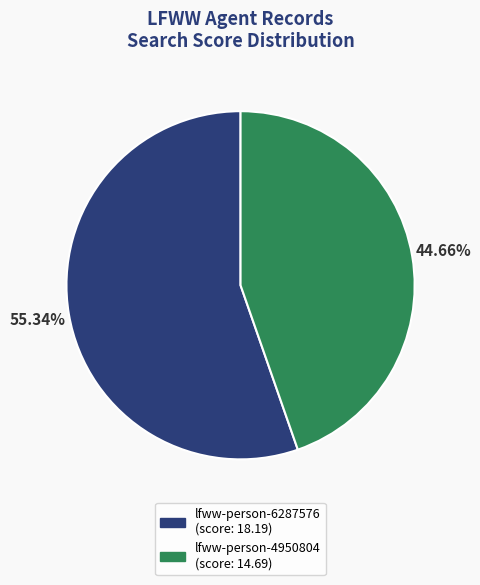

To the nearest percent, what percentage of the pie is lfww-person-4950804?

45%